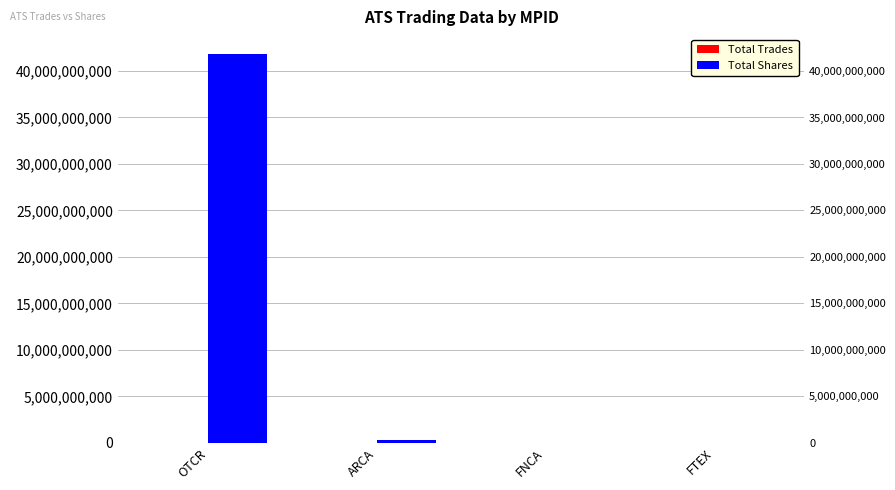

List the series in order of their overall mean, highest first.

Total Shares, Total Trades